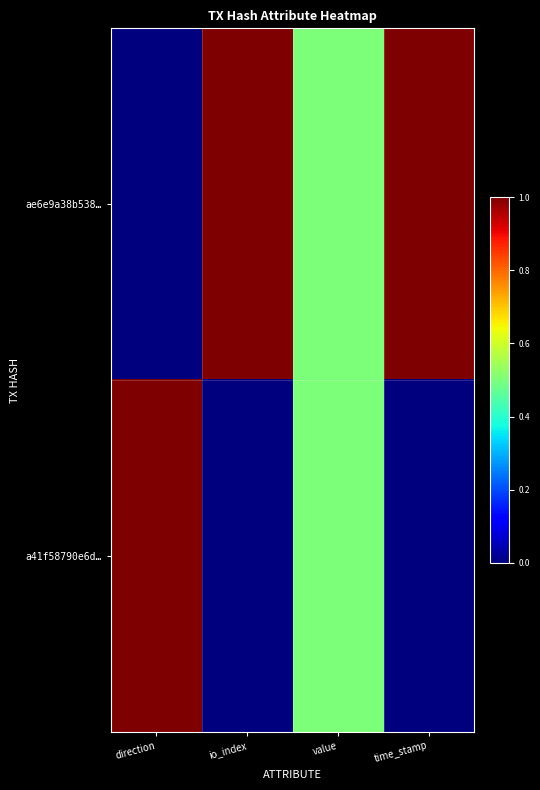

Count the number of data series in this chart.

2